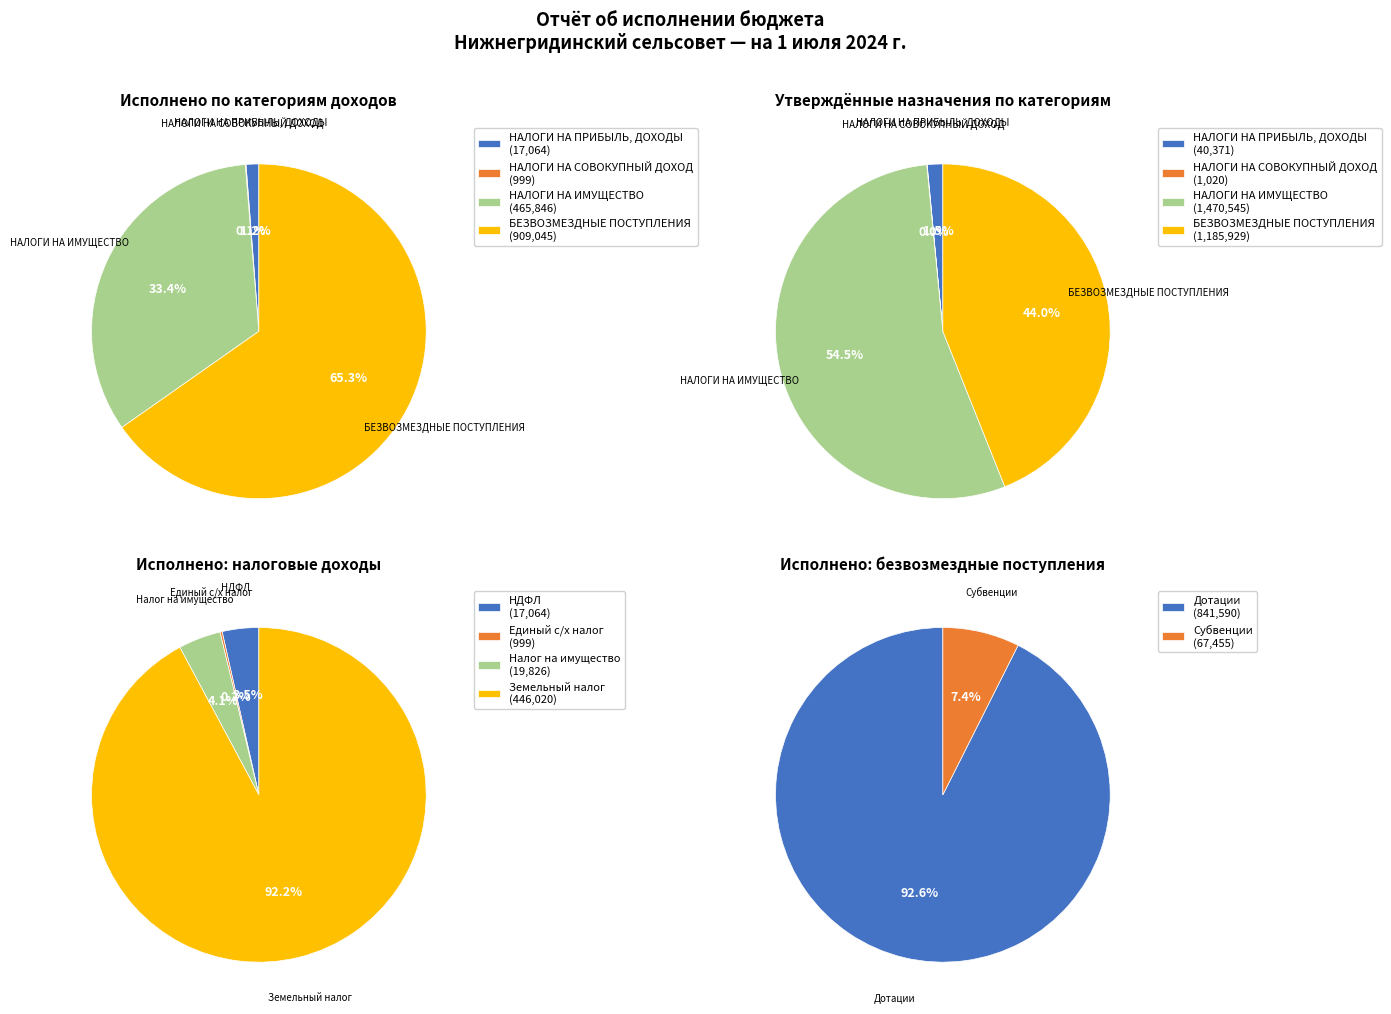

What is the change in value from НАЛОГОВЫЕ И НЕНАЛОГОВЫЕ ДОХОДЫ to БЕЗВОЗМЕЗДНЫЕ ПОСТУПЛЕНИЯ?

+425135.7